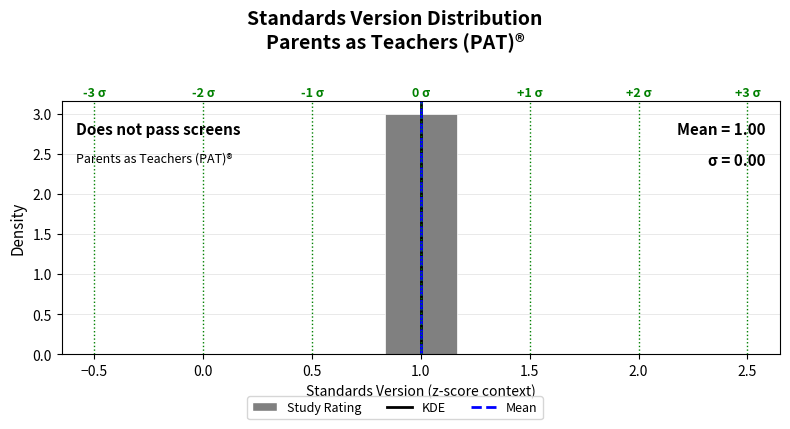

Which range on the x-axis has the tallest bar?

0.85 to 1.15